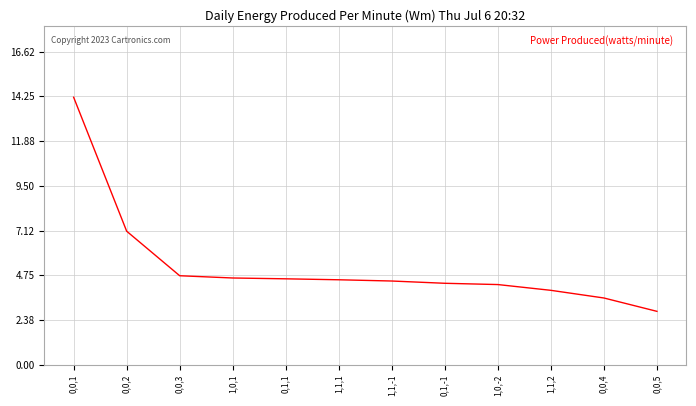

Which category has the highest value across all series?

0,0,1